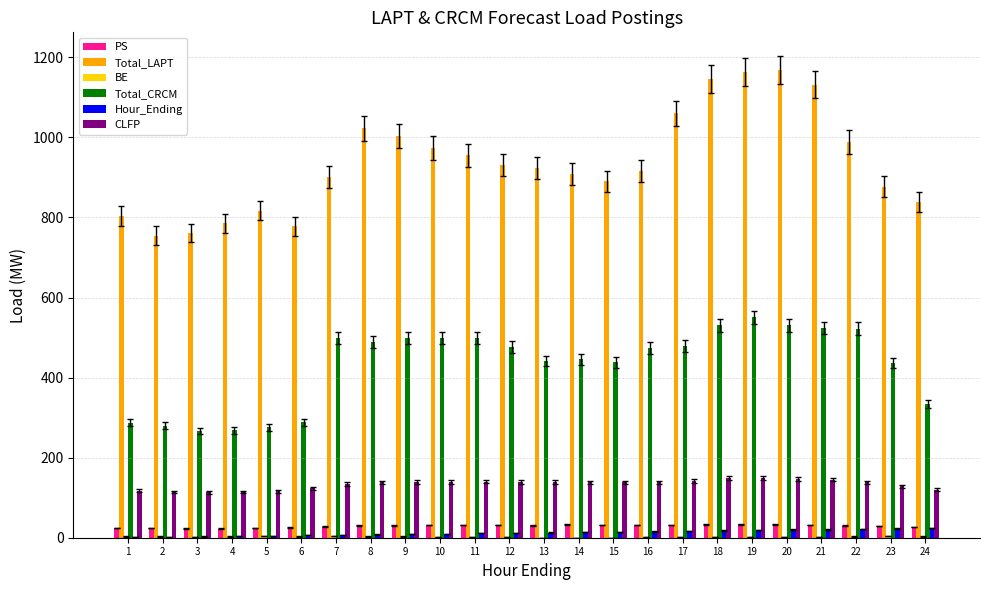

Between 3 and 8, which series saw the biggest shift?

Total_LAPT